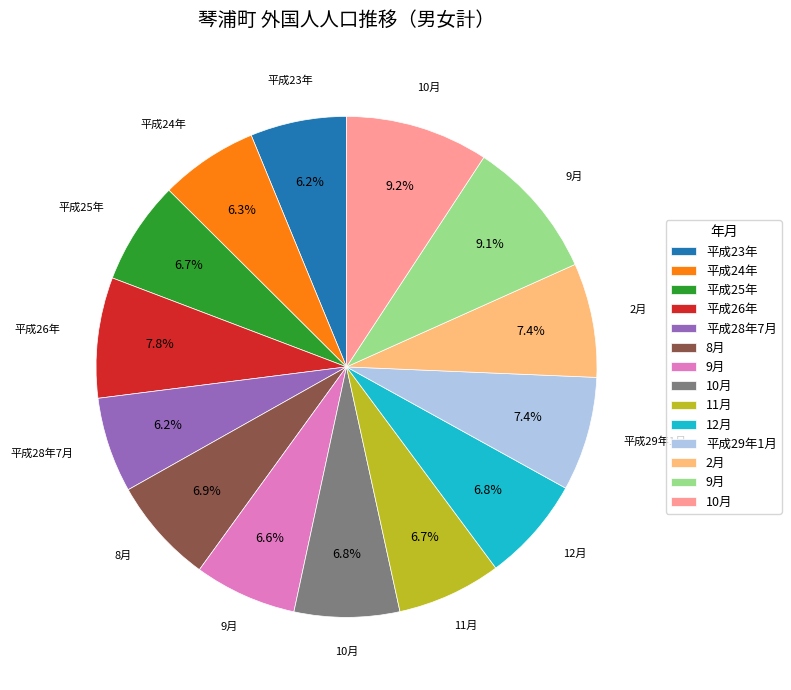

Does any single category account for the majority?

No